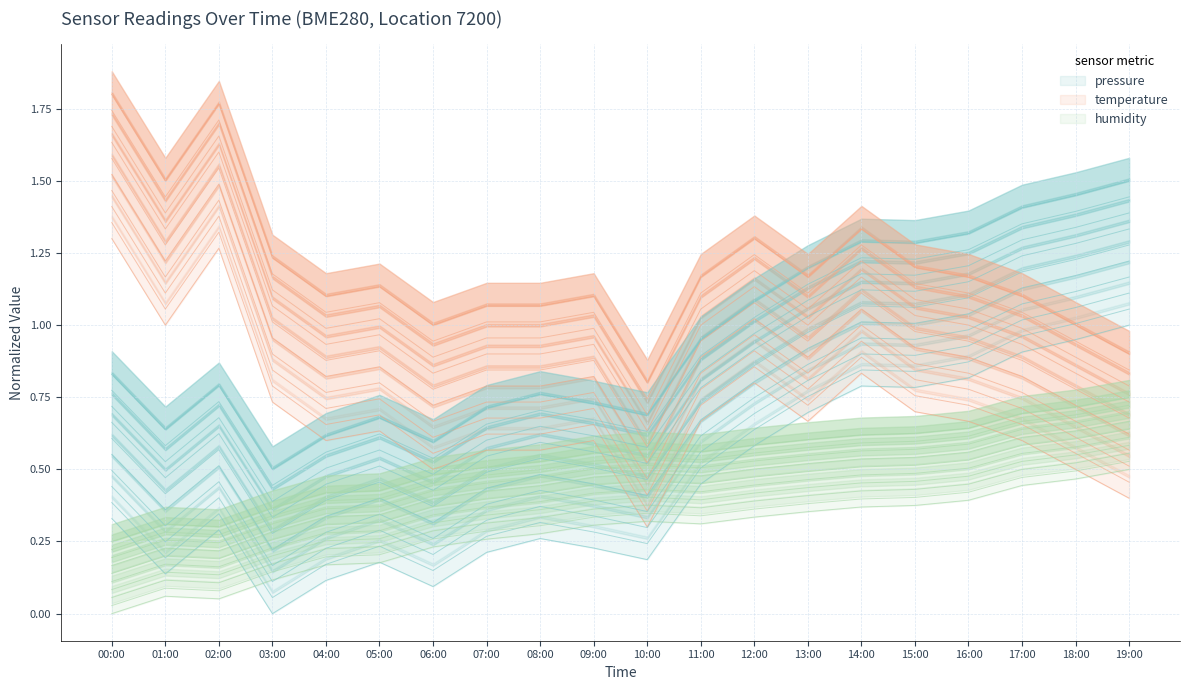

Reading right to left, transcribe all the data shown in this chart.

pressure: 1.0	0.9	0.9	0.8	0.8	0.8	0.7	0.6	0.4	0.2	0.2	0.3	0.2	0.1	0.2	0.1	0.0	0.3	0.1	0.3
temperature: 0.5	0.6	0.7	0.7	0.8	0.9	0.7	0.9	0.7	0.4	0.7	0.6	0.6	0.6	0.7	0.7	0.8	1.3	1.1	1.4
humidity: 0.5	0.5	0.4	0.4	0.4	0.4	0.4	0.3	0.3	0.3	0.3	0.3	0.3	0.2	0.2	0.2	0.1	0.1	0.1	0.0